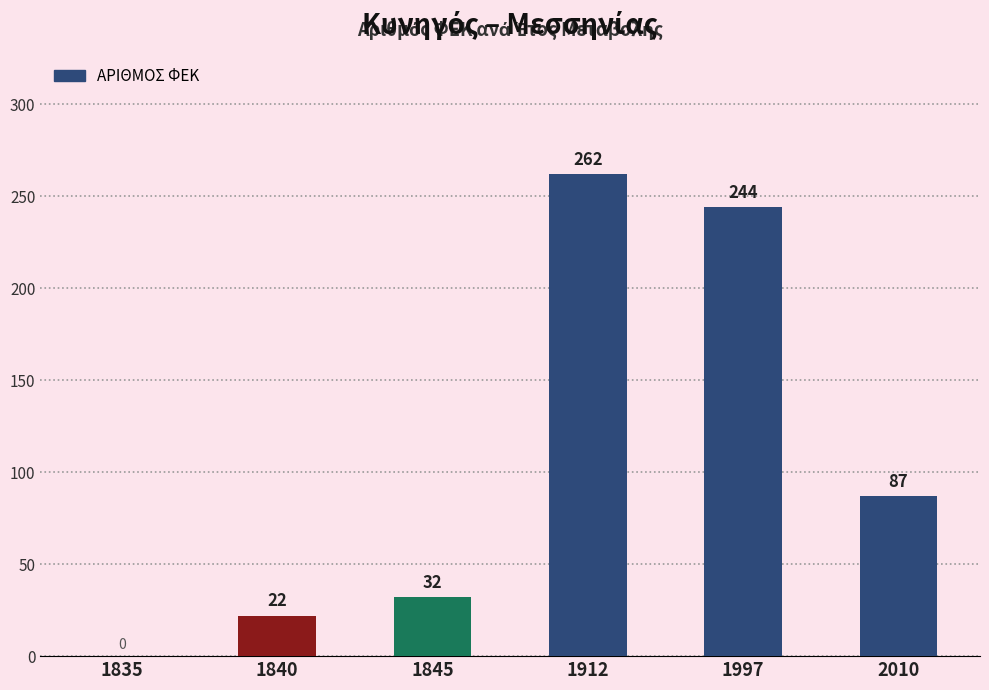

The chart shows a value of 15 at 1845. True or false?

False